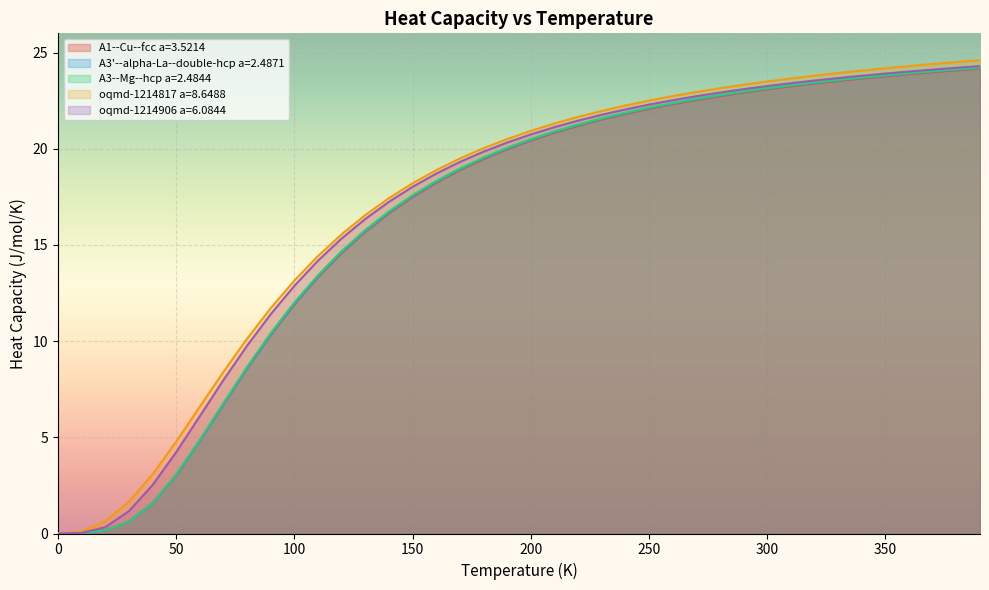

True or false: oqmd-1214906 a=6.0844 and oqmd-1214817 a=8.6488 cross at least once.

False